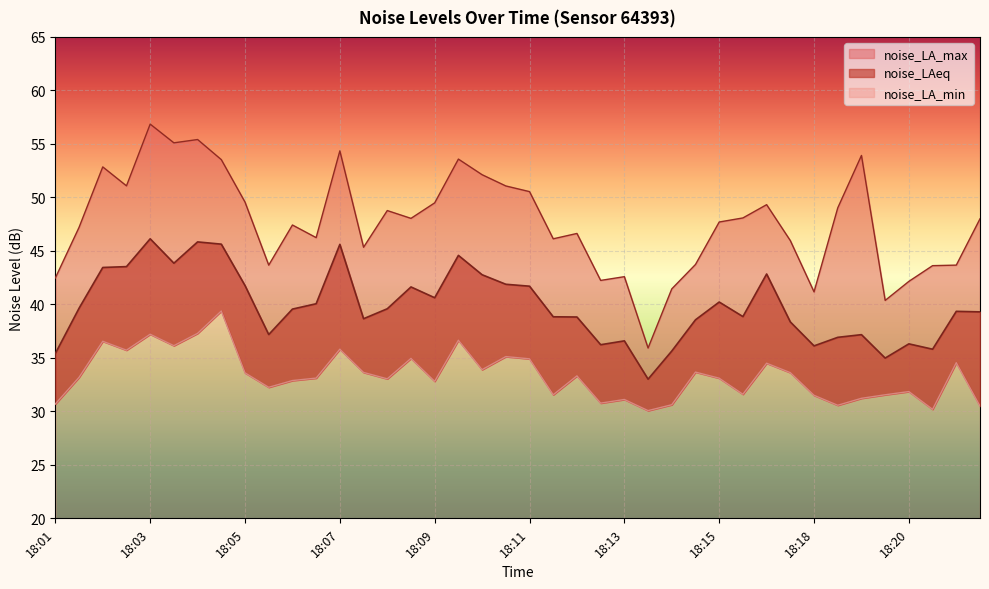

Reading left to right, extract all data points from this chart.

noise_LA_max: 42.5	47.2	52.9	51.1	56.9	55.1	55.4	53.5	49.6	43.7	47.4	46.2	54.4	45.3	48.8	48.0	49.5	53.6	52.1	51.1	50.5	46.1	46.6	42.2	42.6	35.9	41.5	43.7	47.7	48.1	49.3	46.0	41.2	49.0	53.9	40.4	42.1	43.6	43.7	48.0
noise_LAeq: 35.4	39.6	43.5	43.5	46.1	43.9	45.8	45.6	41.8	37.2	39.6	40.1	45.6	38.7	39.6	41.6	40.6	44.6	42.8	41.9	41.7	38.8	38.8	36.2	36.6	33.0	35.6	38.6	40.2	38.9	42.8	38.4	36.1	36.9	37.2	35.0	36.3	35.8	39.4	39.3
noise_LA_min: 30.7	33.2	36.5	35.7	37.2	36.1	37.3	39.4	33.6	32.2	32.9	33.1	35.8	33.6	33.0	35.0	32.8	36.6	33.9	35.1	34.9	31.6	33.3	30.8	31.1	30.1	30.6	33.7	33.1	31.6	34.5	33.6	31.5	30.6	31.2	31.6	31.9	30.2	34.5	30.5